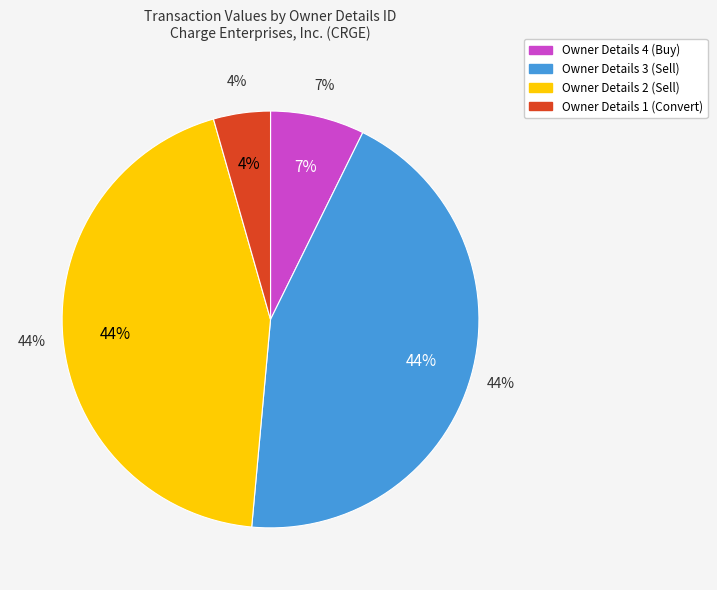

Does rptOwnerDetailsId 3 represent more than half of the total?

No